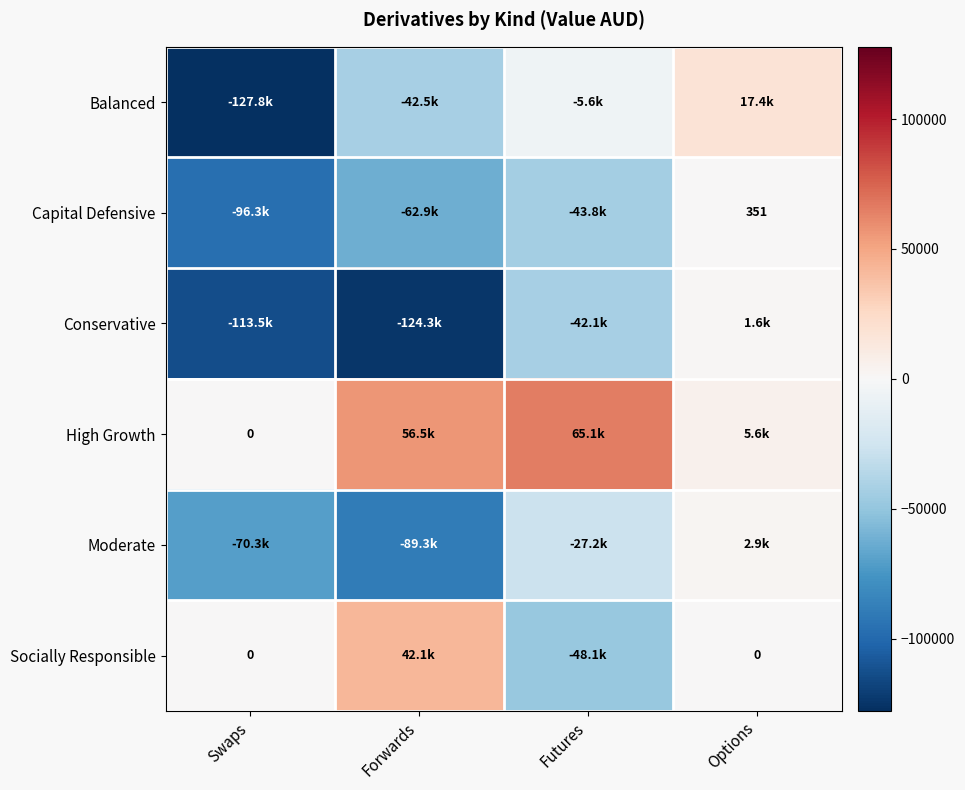

Is the value of Socially Responsible at Options greater than the value of Capital Defensive at Options?

No